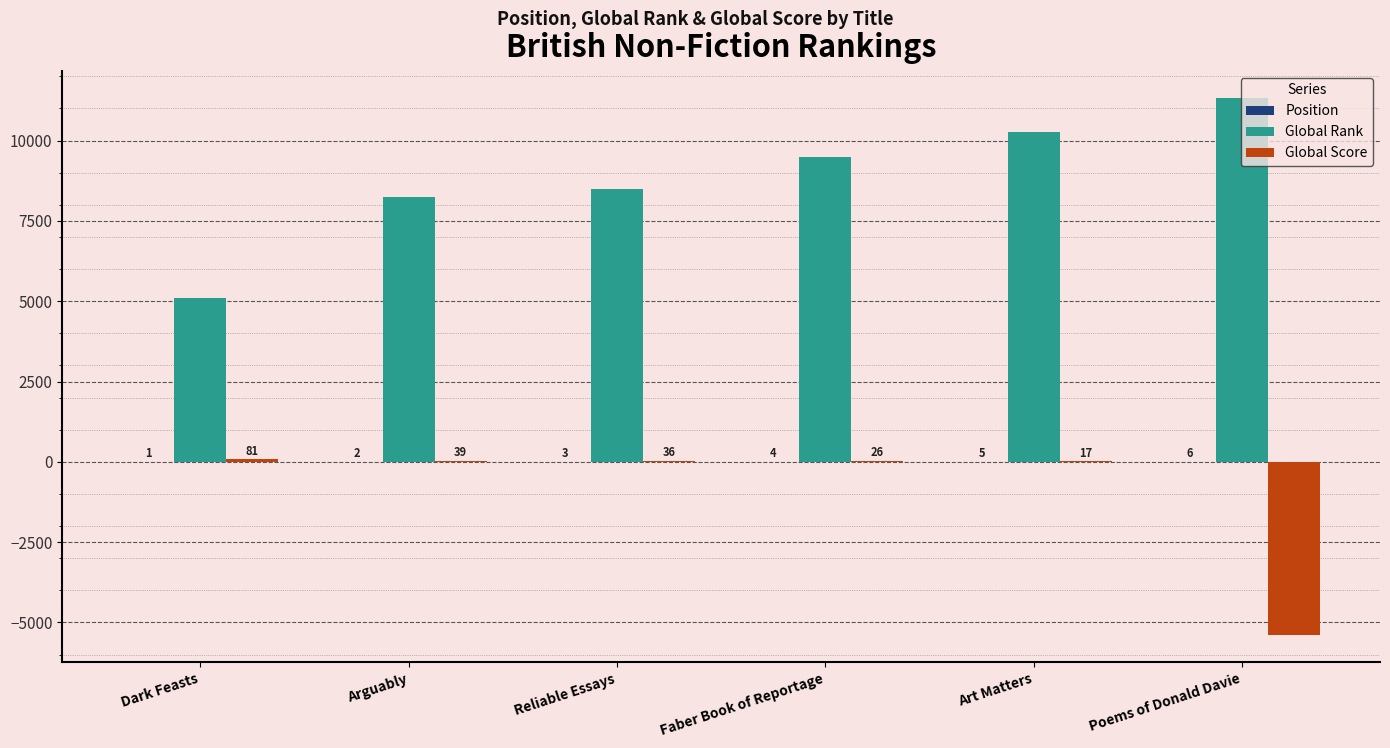

Which label corresponds to the largest value in the chart?

Poems of Donald Davie